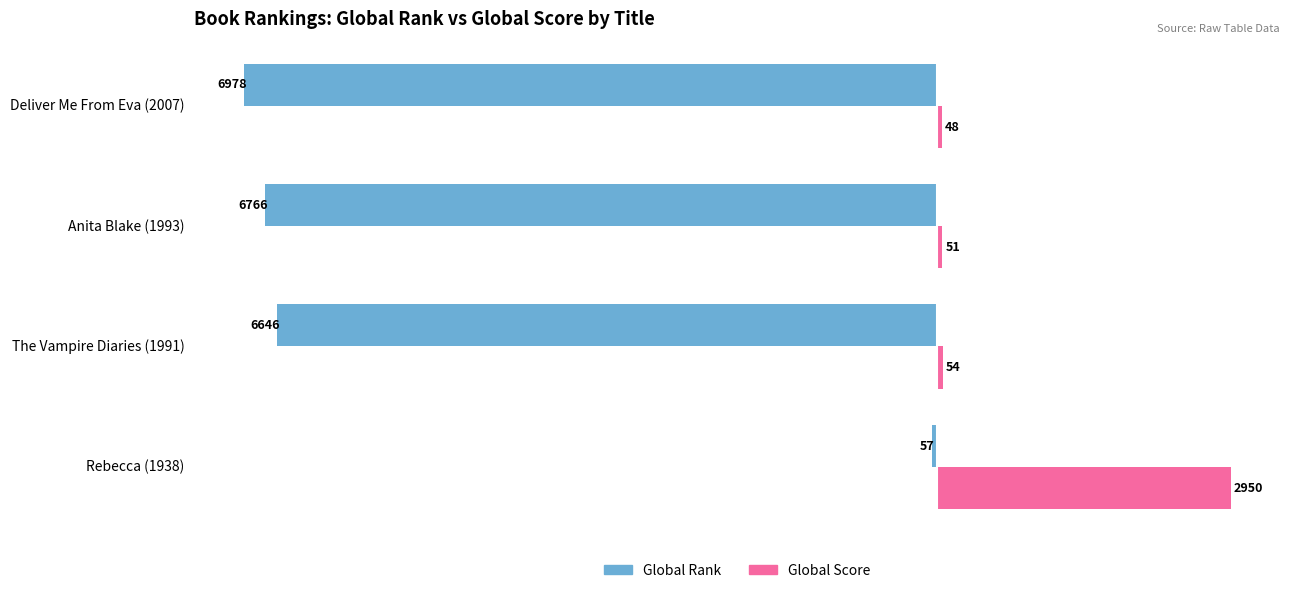

At which category is the sum across all series the highest?

Rebecca (1938)